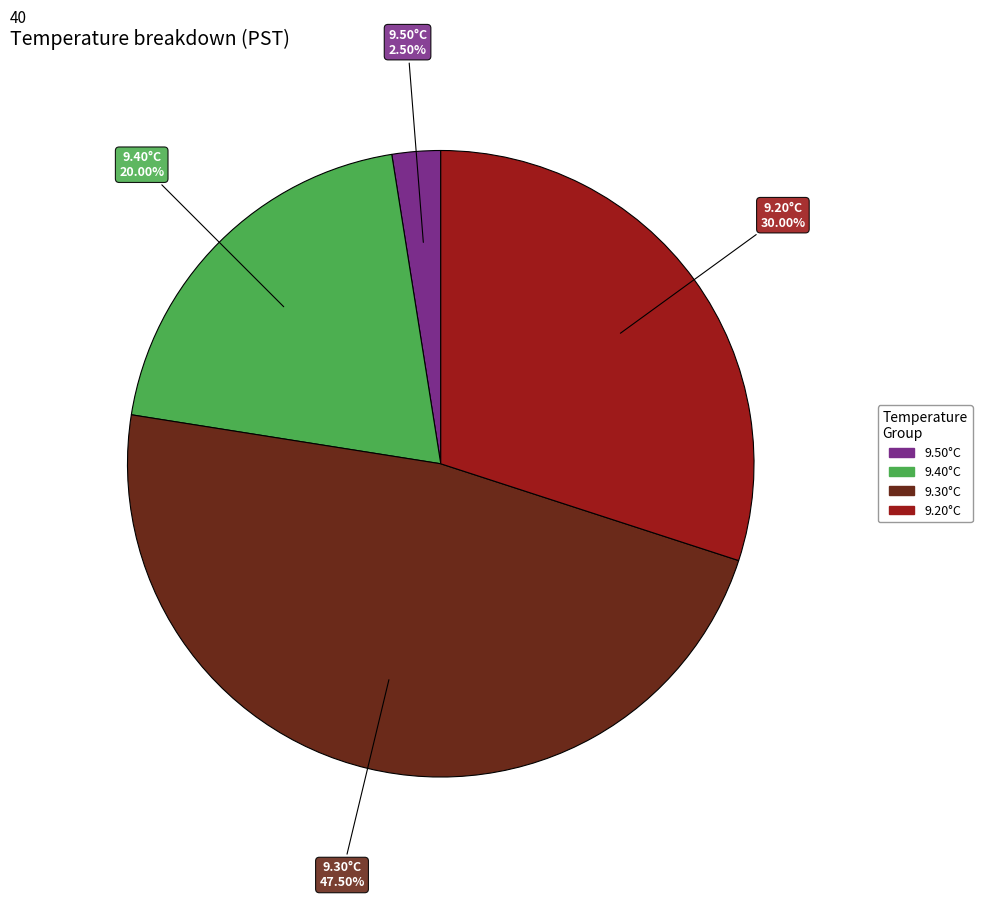

Is there a majority slice in this chart?

No